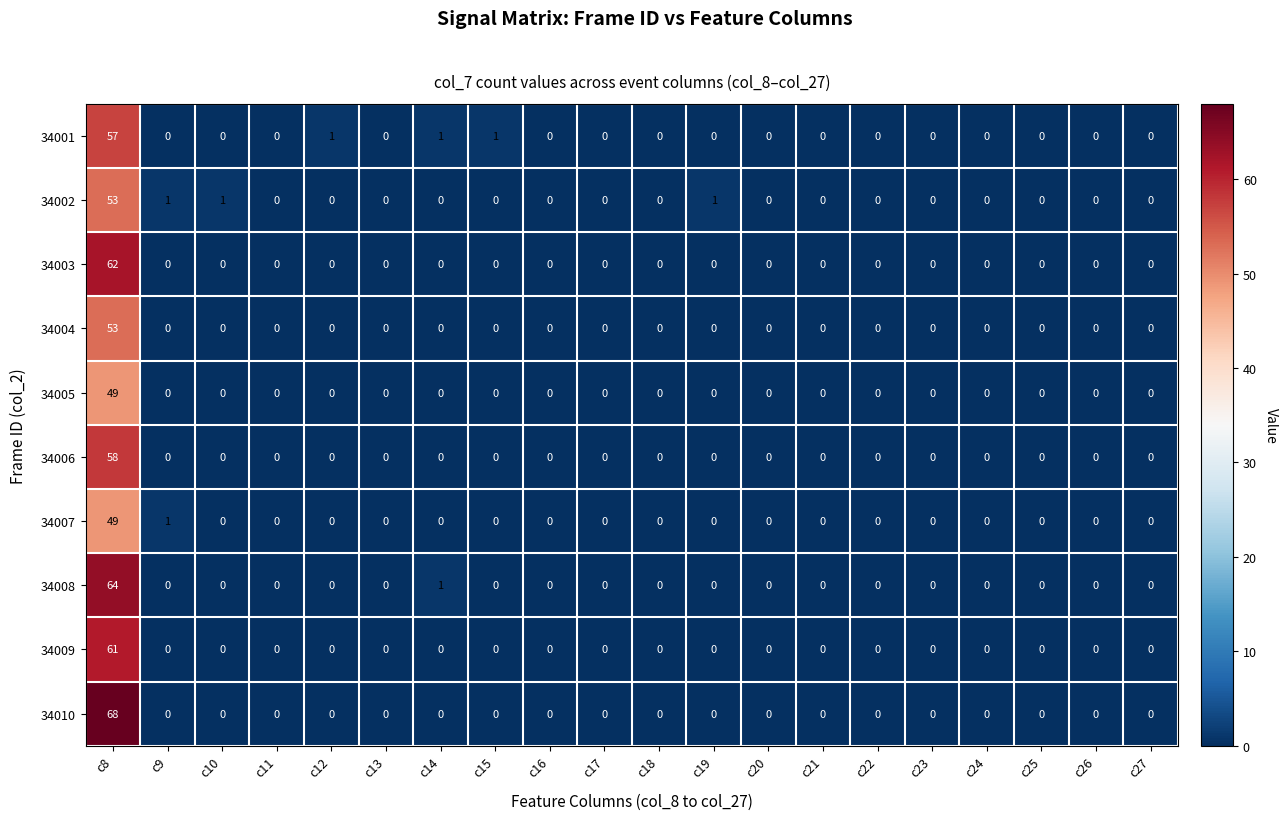

Which series has the widest spread of values?

34010